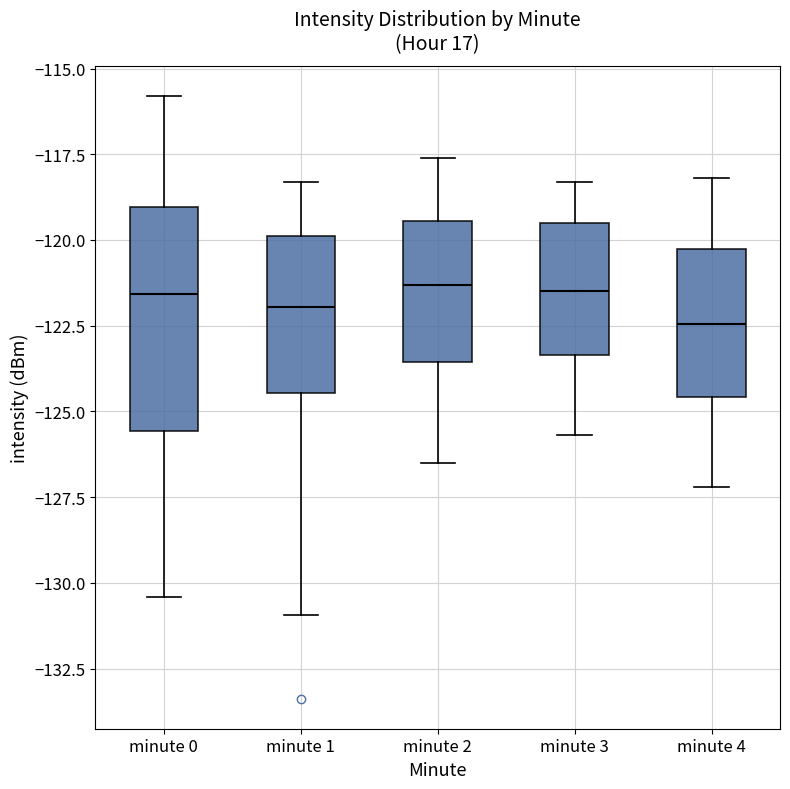

Reading left to right, transcribe this box plot: for each box, give where its median line is, the range the box spans, and where its two whiskers end, as read against the y-axis. The values are not printed on the chart, so give them approximately, as read against the axis.

minute 0: median -121.5, box -125.5 to -119.0, whiskers -130.5 to -116.0
minute 1: median -122.0, box -124.5 to -120.0, whiskers -131.0 to -118.5
minute 2: median -121.5, box -123.5 to -119.5, whiskers -126.5 to -117.5
minute 3: median -121.5, box -123.5 to -119.5, whiskers -125.5 to -118.5
minute 4: median -122.5, box -124.5 to -120.0, whiskers -127.0 to -118.0